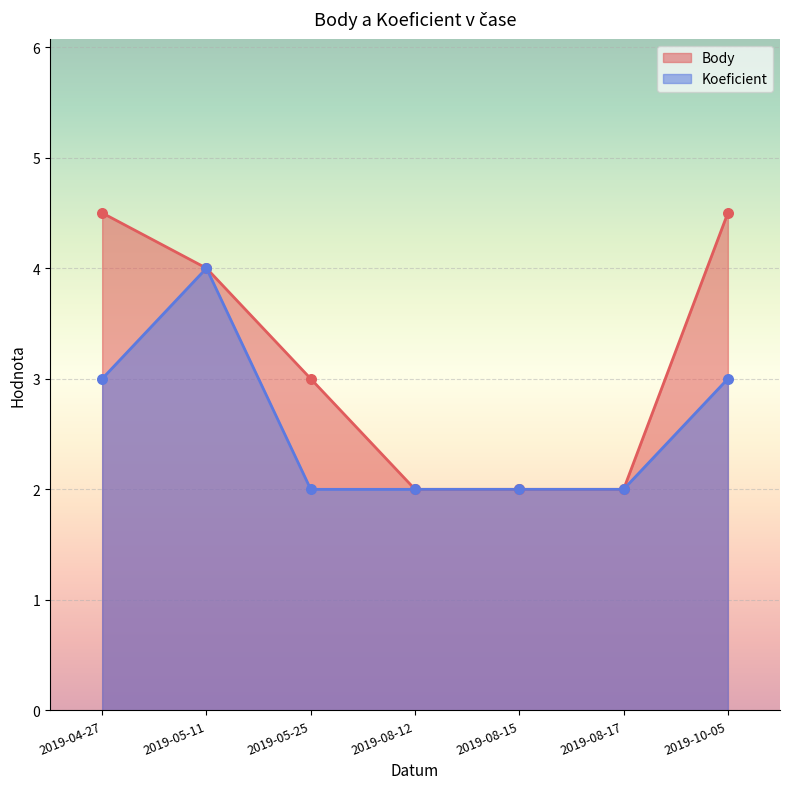

At how many categories does at least one series exceed 4?

2